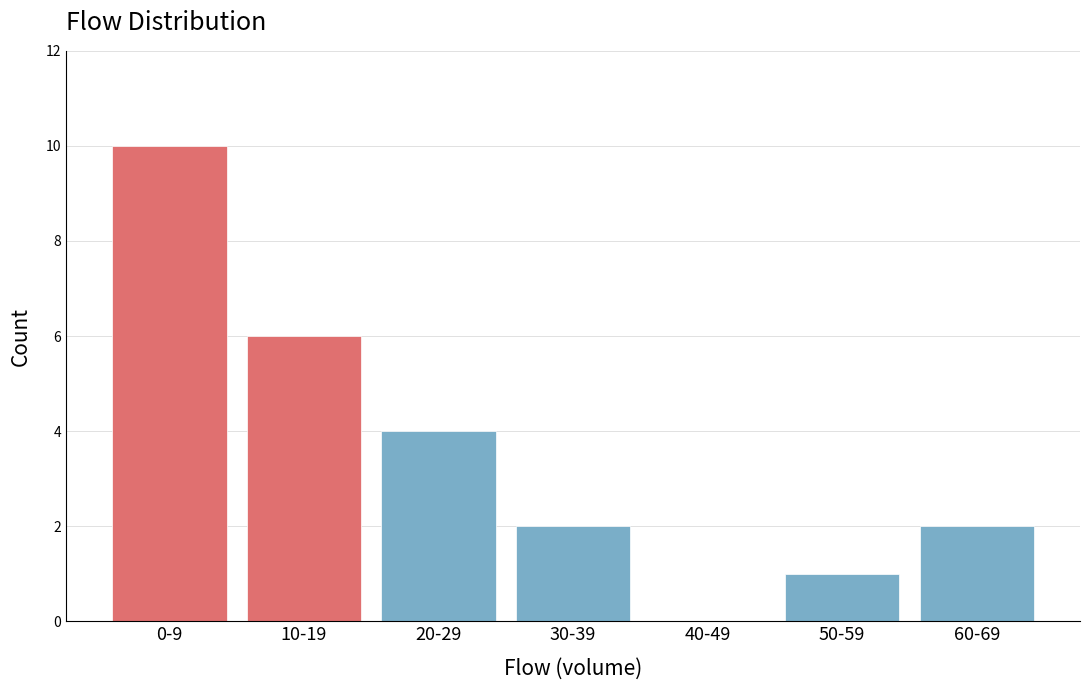

Reading left to right, extract all data points from this chart.

0-9=10	10-19=6	20-29=4	30-39=2	40-49=0	50-59=1	60-69=2